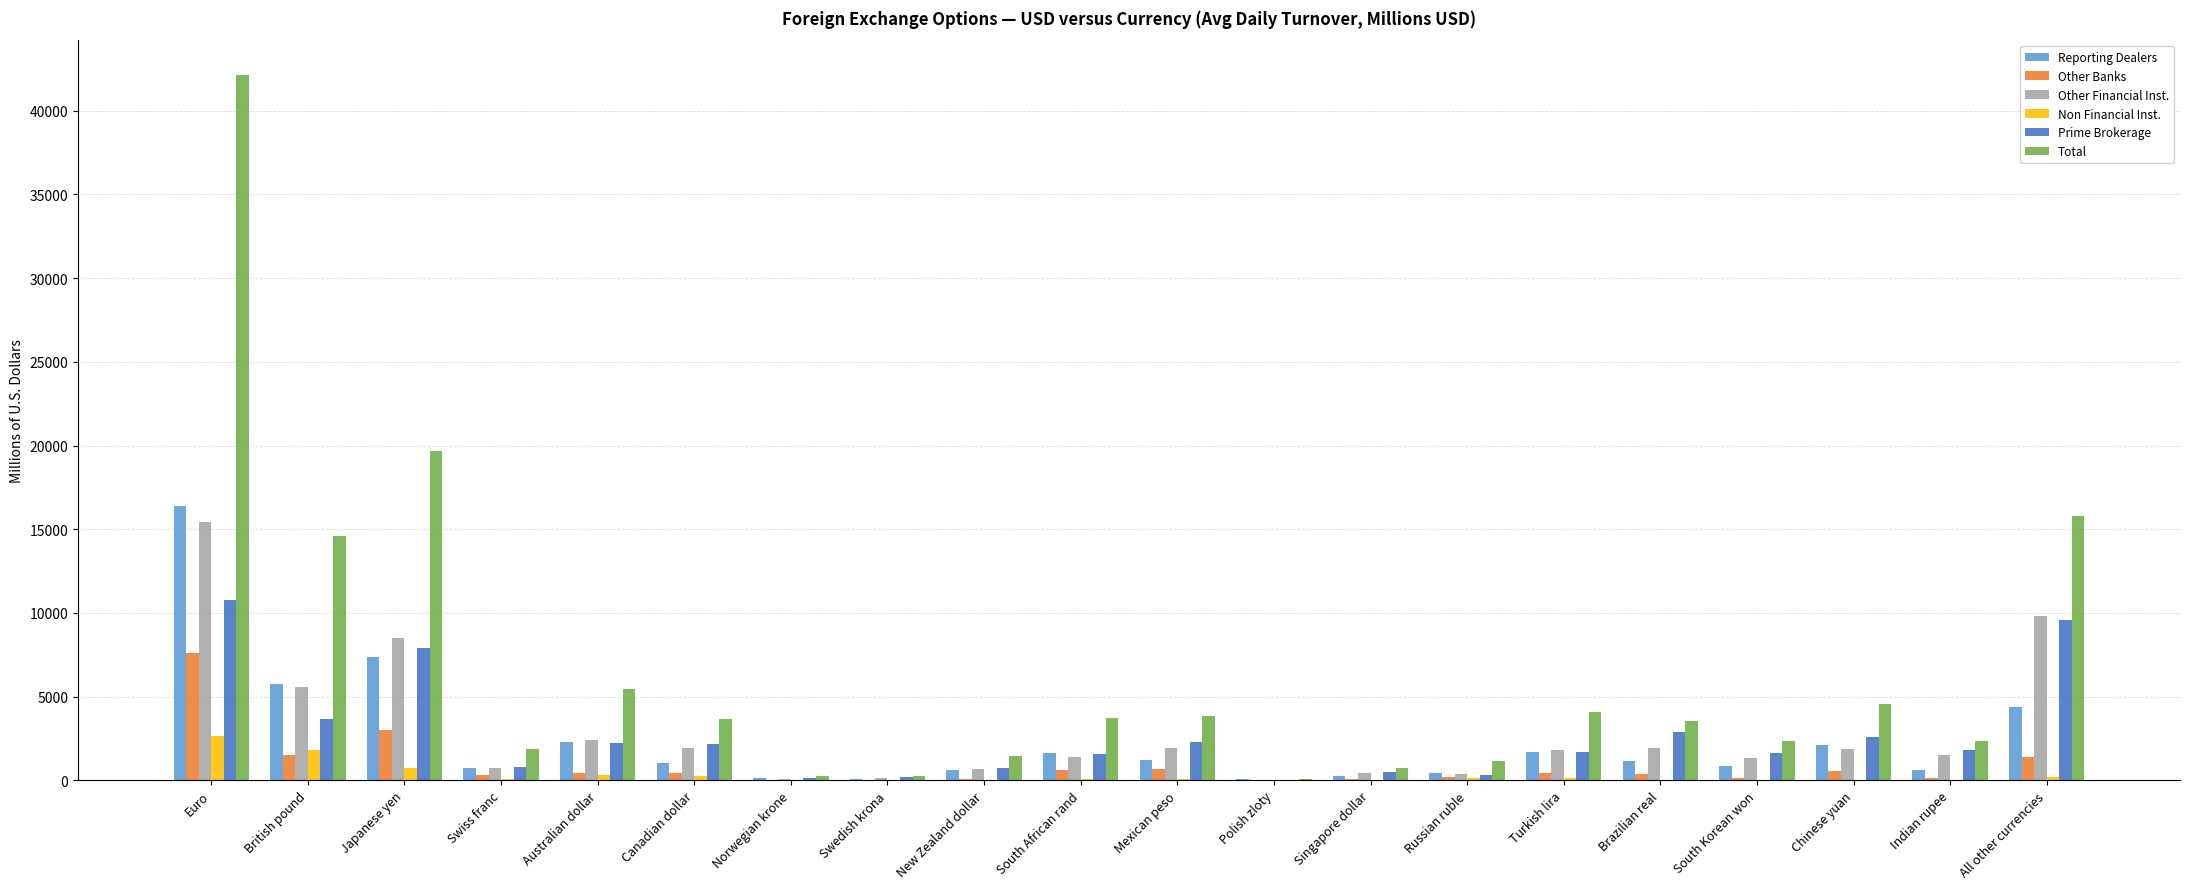

At which category is the sum across all series the highest?

Euro